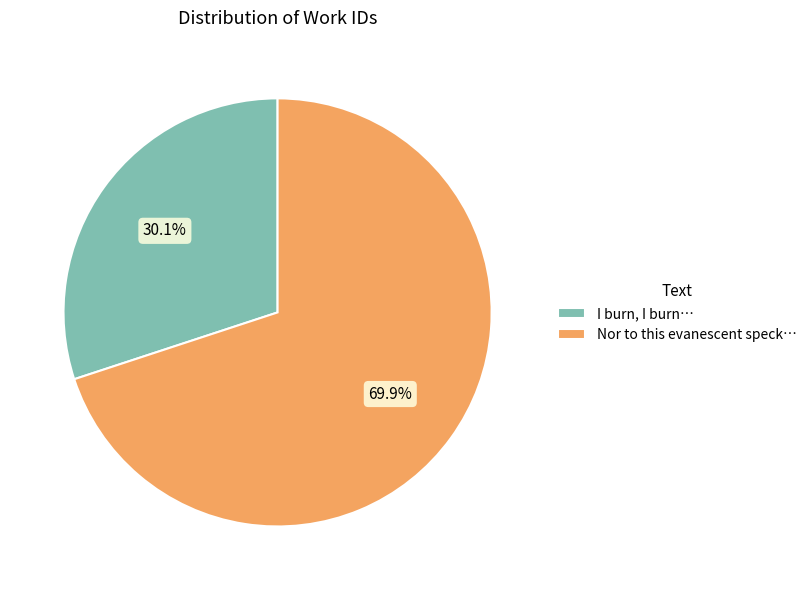

Which category has the smallest portion of the pie?

I burn, I burn…